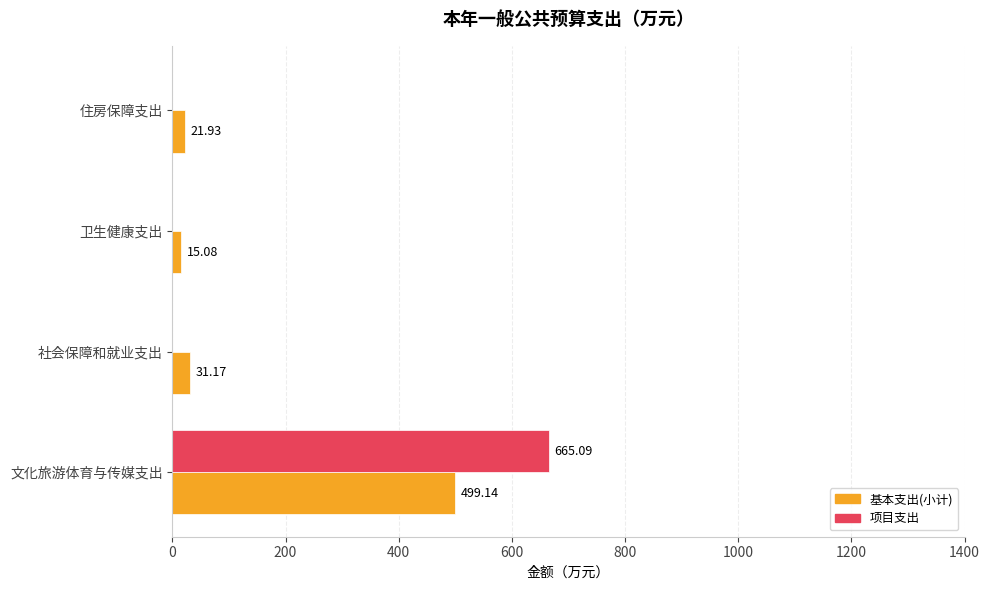

Which series changed the most between 文化旅游体育与传媒支出 and 社会保障和就业支出?

项目支出